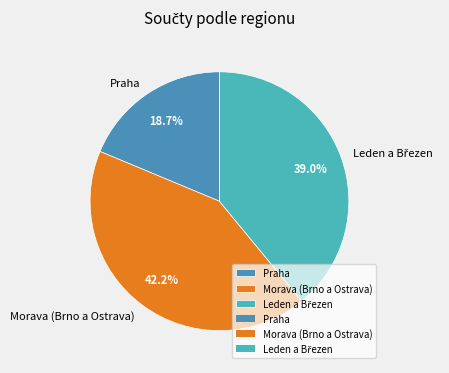

What is the smallest slice in the pie chart?

Praha